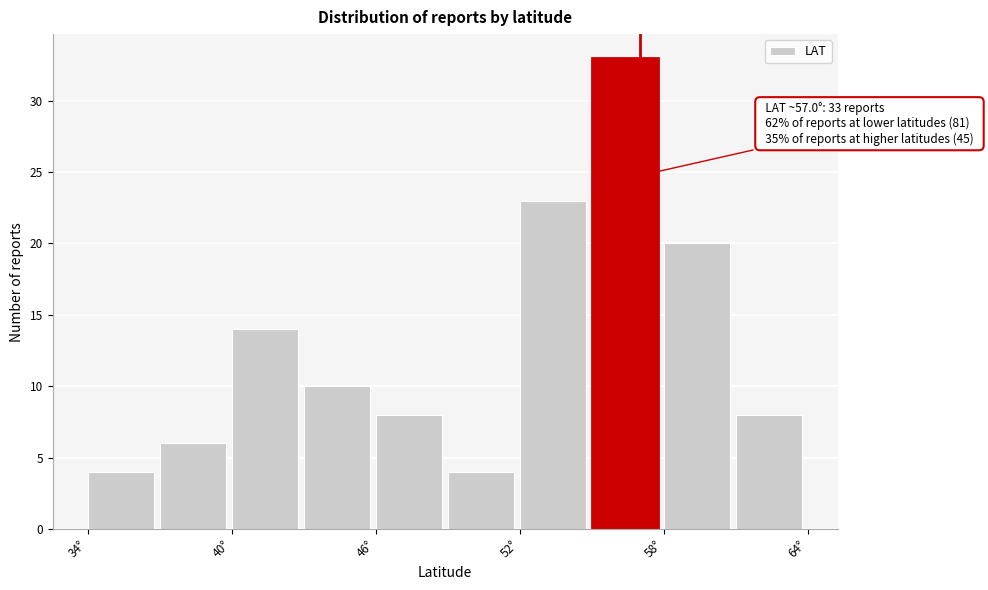

Around what value on the x-axis is the tallest bar? Give the approximate position of its centre, as read against the axis.

56